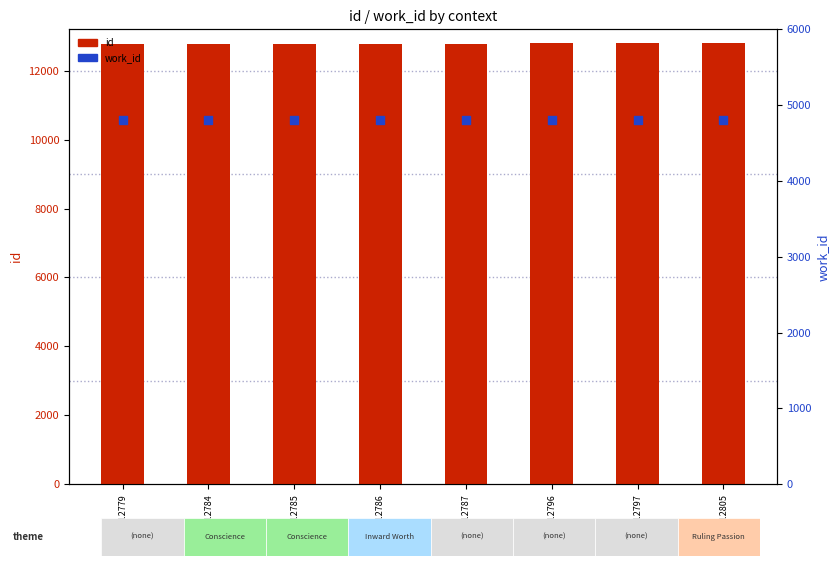

Which series contains the highest Y value?

id